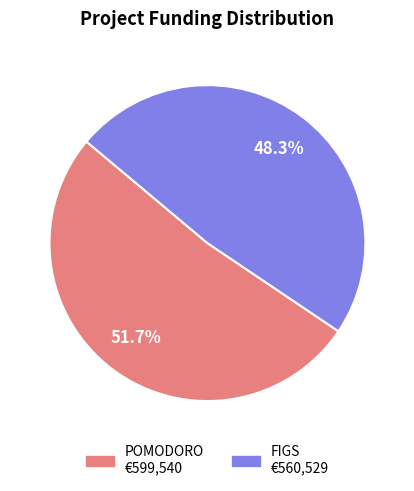

Combined, do FIGS and POMODORO account for over 50%?

Yes